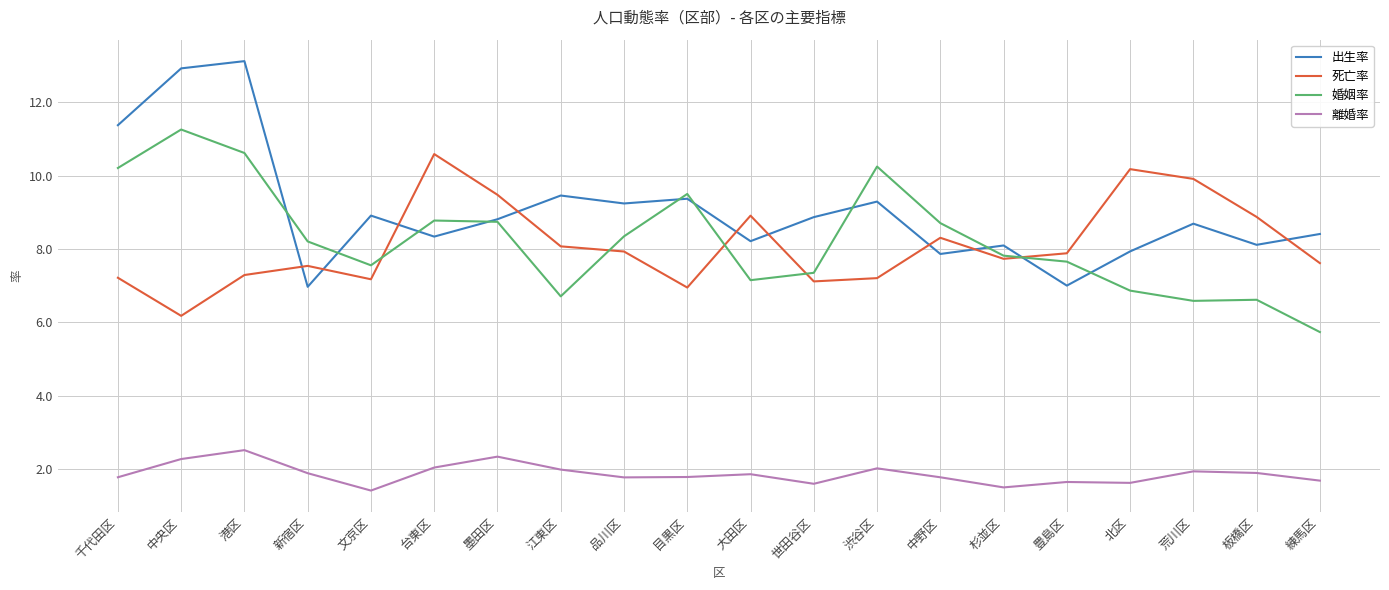

What position from the left is 新宿区?

4